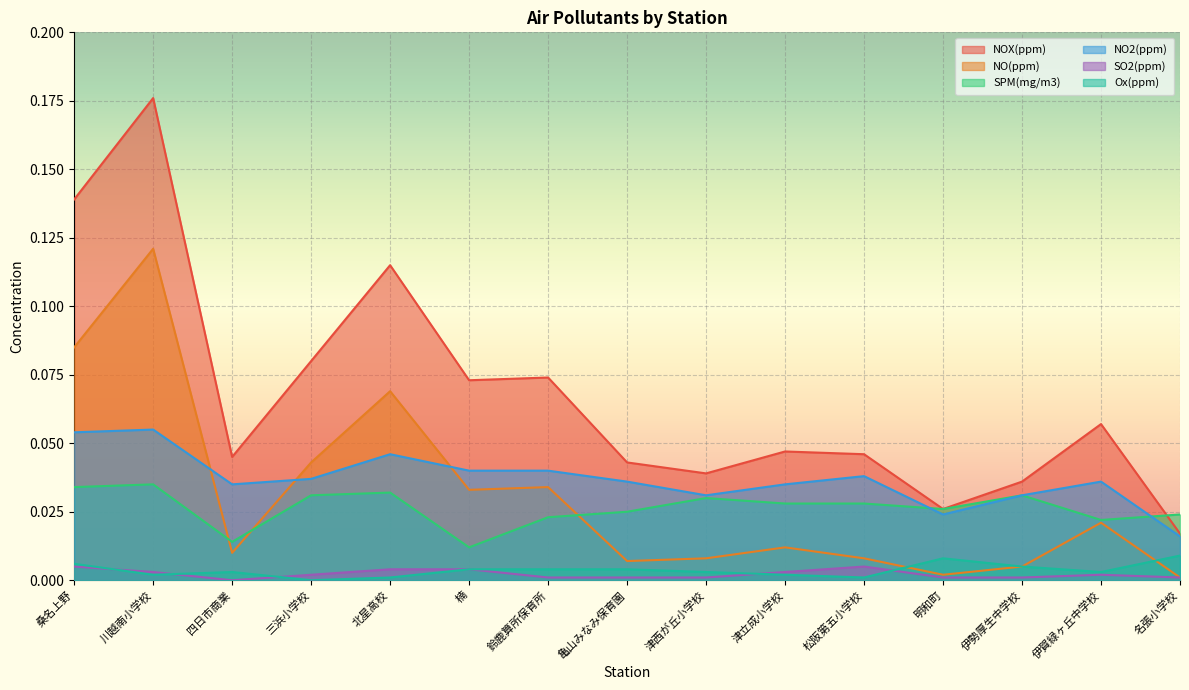

Which series changed the most between 三浜小学校 and 伊賀緑ヶ丘中学校?

NOX(ppm)